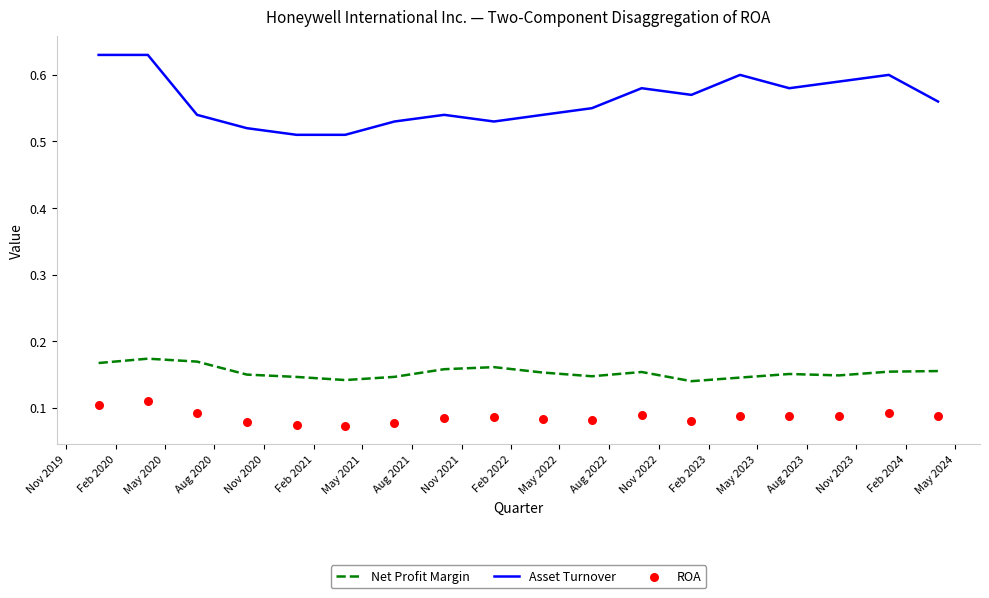

True or false: Asset Turnover and Net Profit Margin intersect in this chart.

False